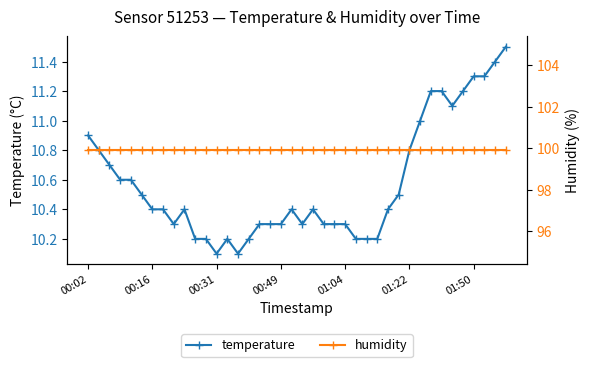

What is the highest value of the temperature series?

11.5